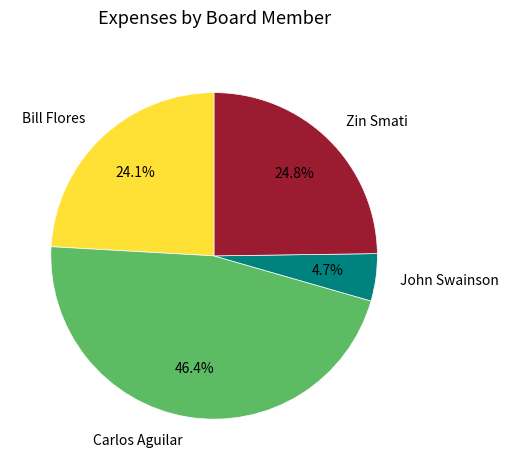

Approximately how many times larger is the value at John Swainson compared to Carlos Aguilar?

0.1